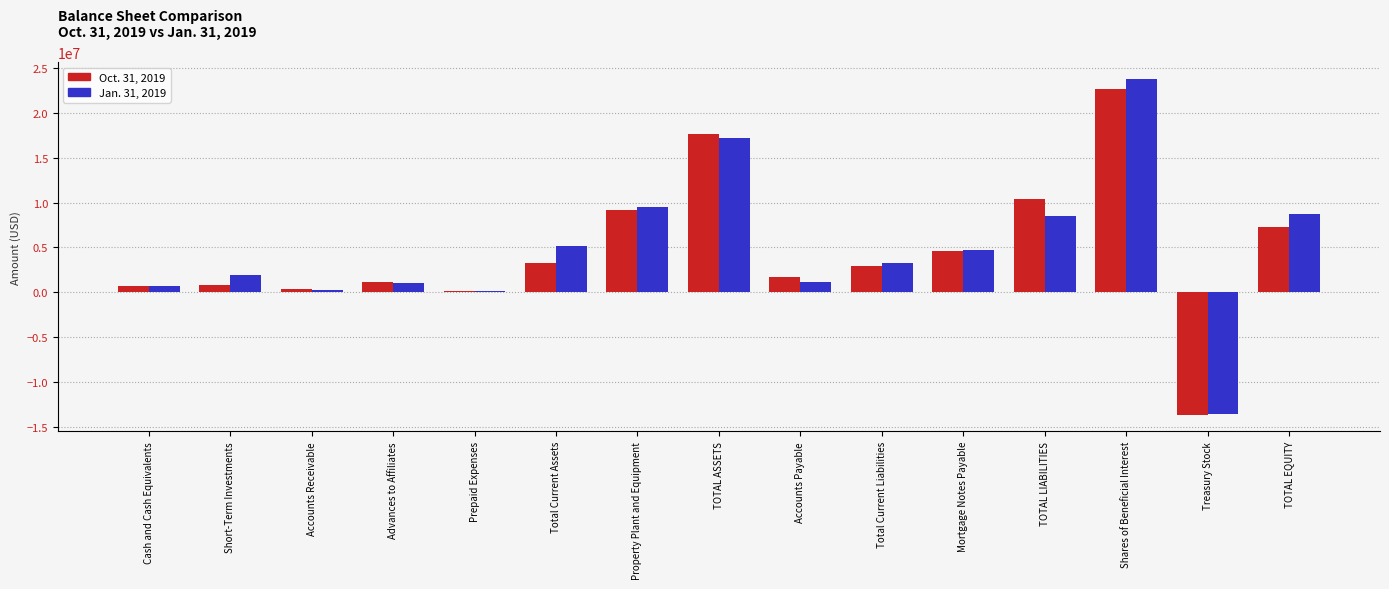

Is it true that Oct. 31, 2019 equals 1667669 at TOTAL EQUITY?

False